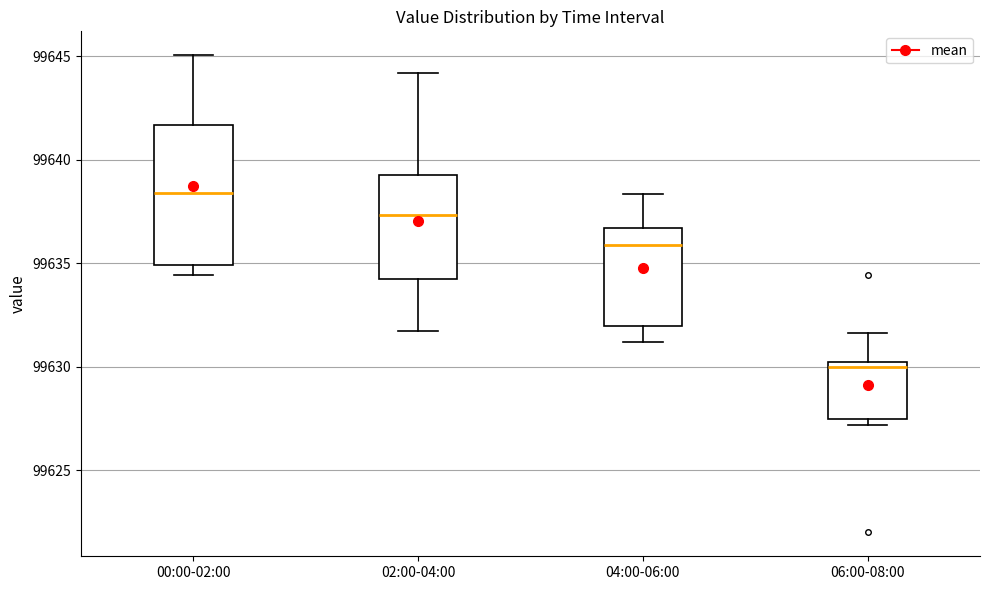

Reading left to right, read every box against the y-axis: the position of its median line, the range the box covers, and the ends of its whiskers. The values are not printed on the chart, so give them approximately, as read against the axis.

00:00-02:00: median 99638.5, box 99635.0 to 99641.5, whiskers 99634.5 to 99645.0
02:00-04:00: median 99637.5, box 99634.0 to 99639.0, whiskers 99632.0 to 99644.0
04:00-06:00: median 99636.0, box 99632.0 to 99636.5, whiskers 99631.0 to 99638.5
06:00-08:00: median 99630.0, box 99627.5 to 99630.5, whiskers 99627.0 to 99631.5